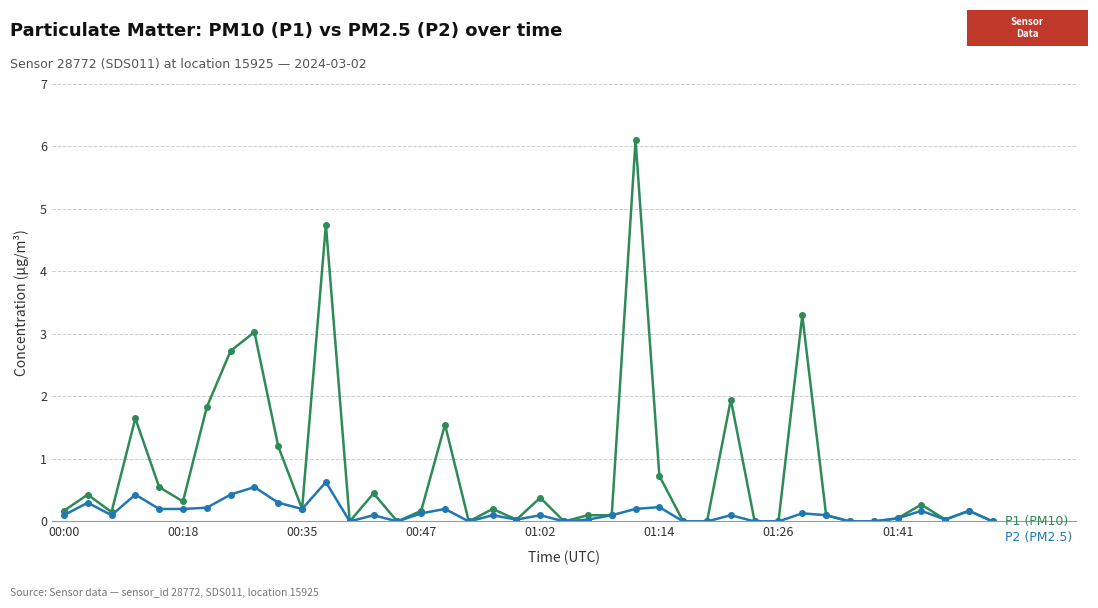

What is the maximum value shown in the chart?

6.1